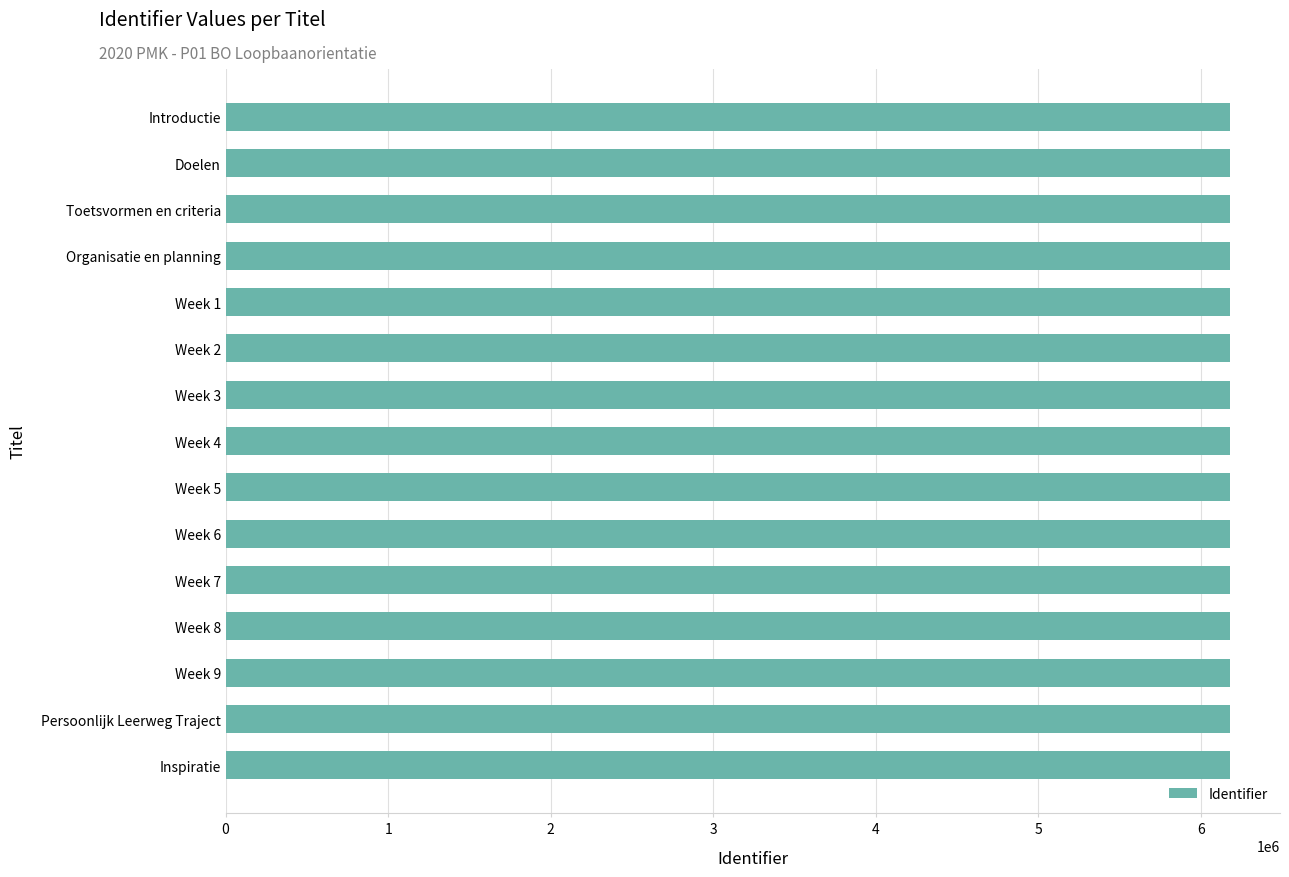

Are the bars grouped side by side (vs. stacked)?

No